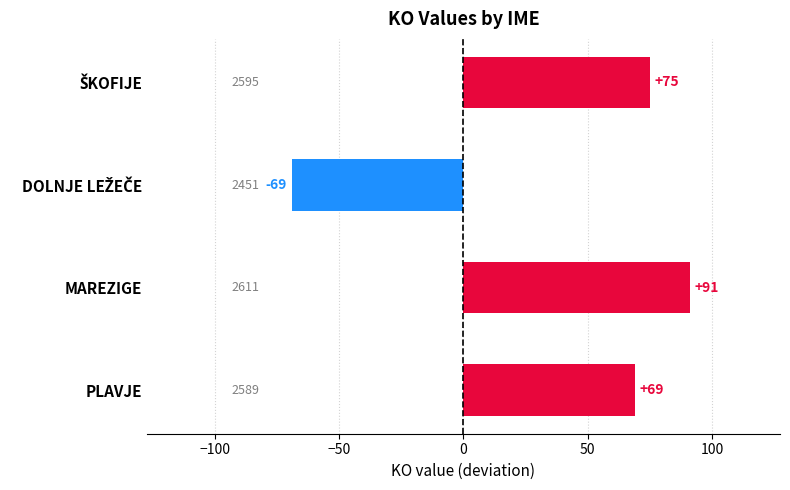

How many values are below zero?

1